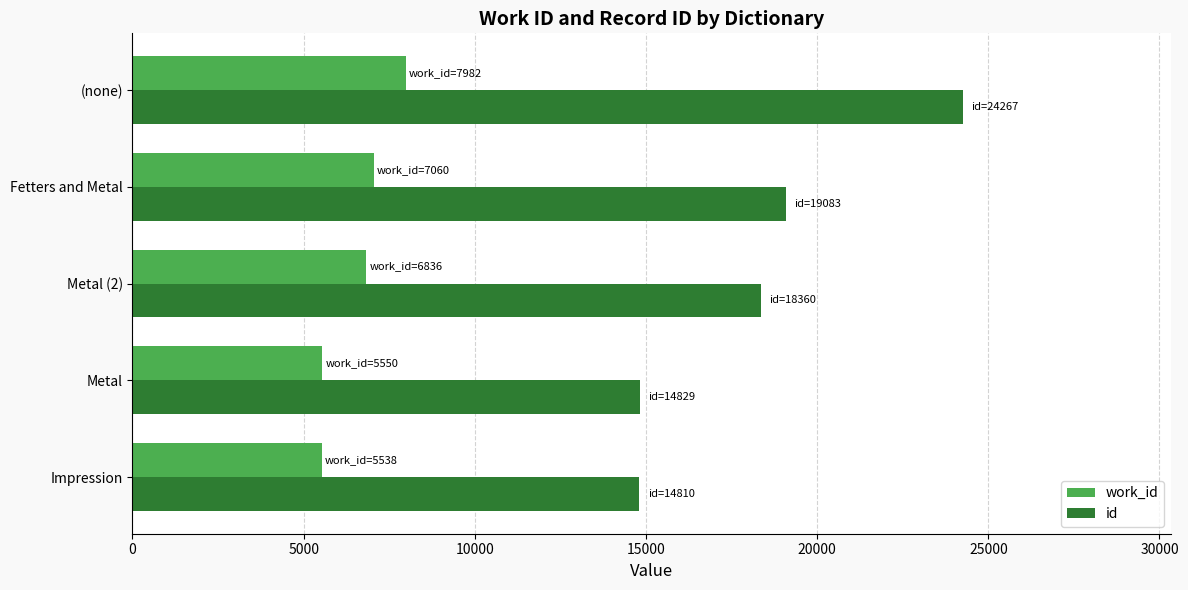

What is the sum of all id values?

91349